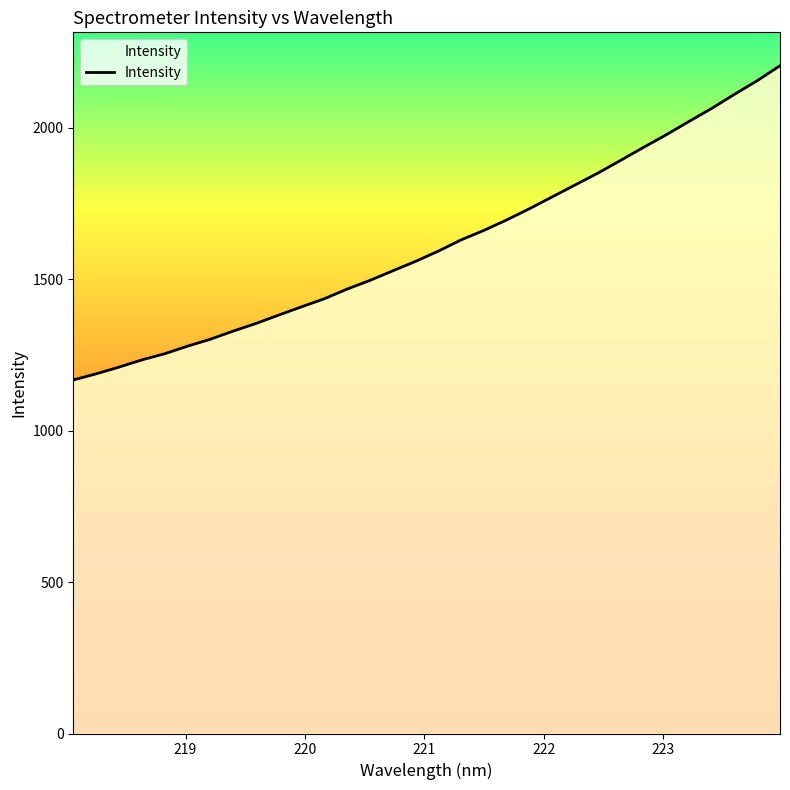

What is the minimum value shown in the chart?

1167.2